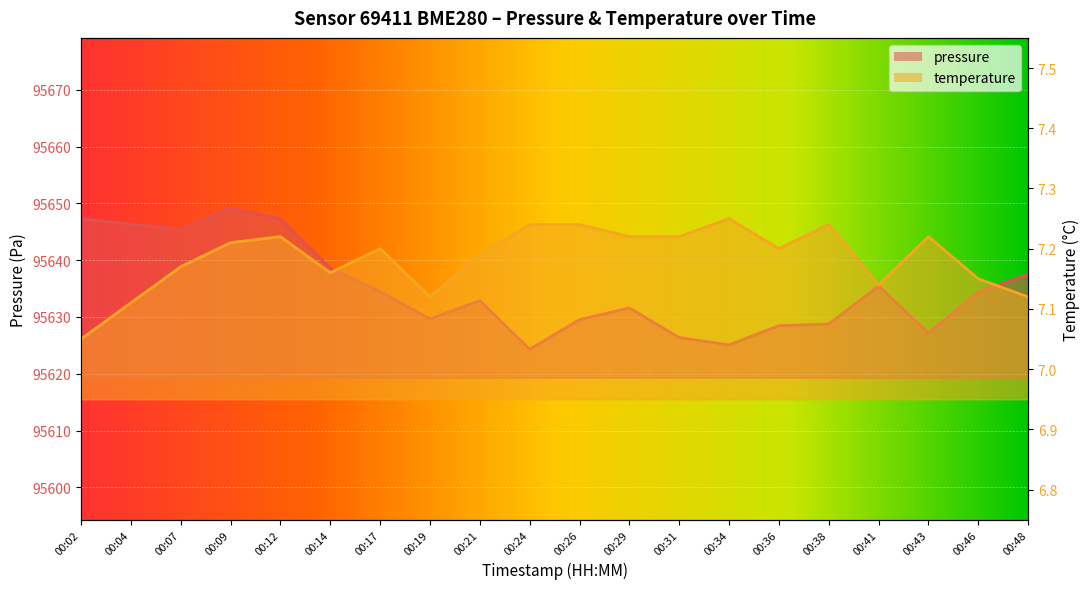

How many interior local peaks does the pressure series have?

4